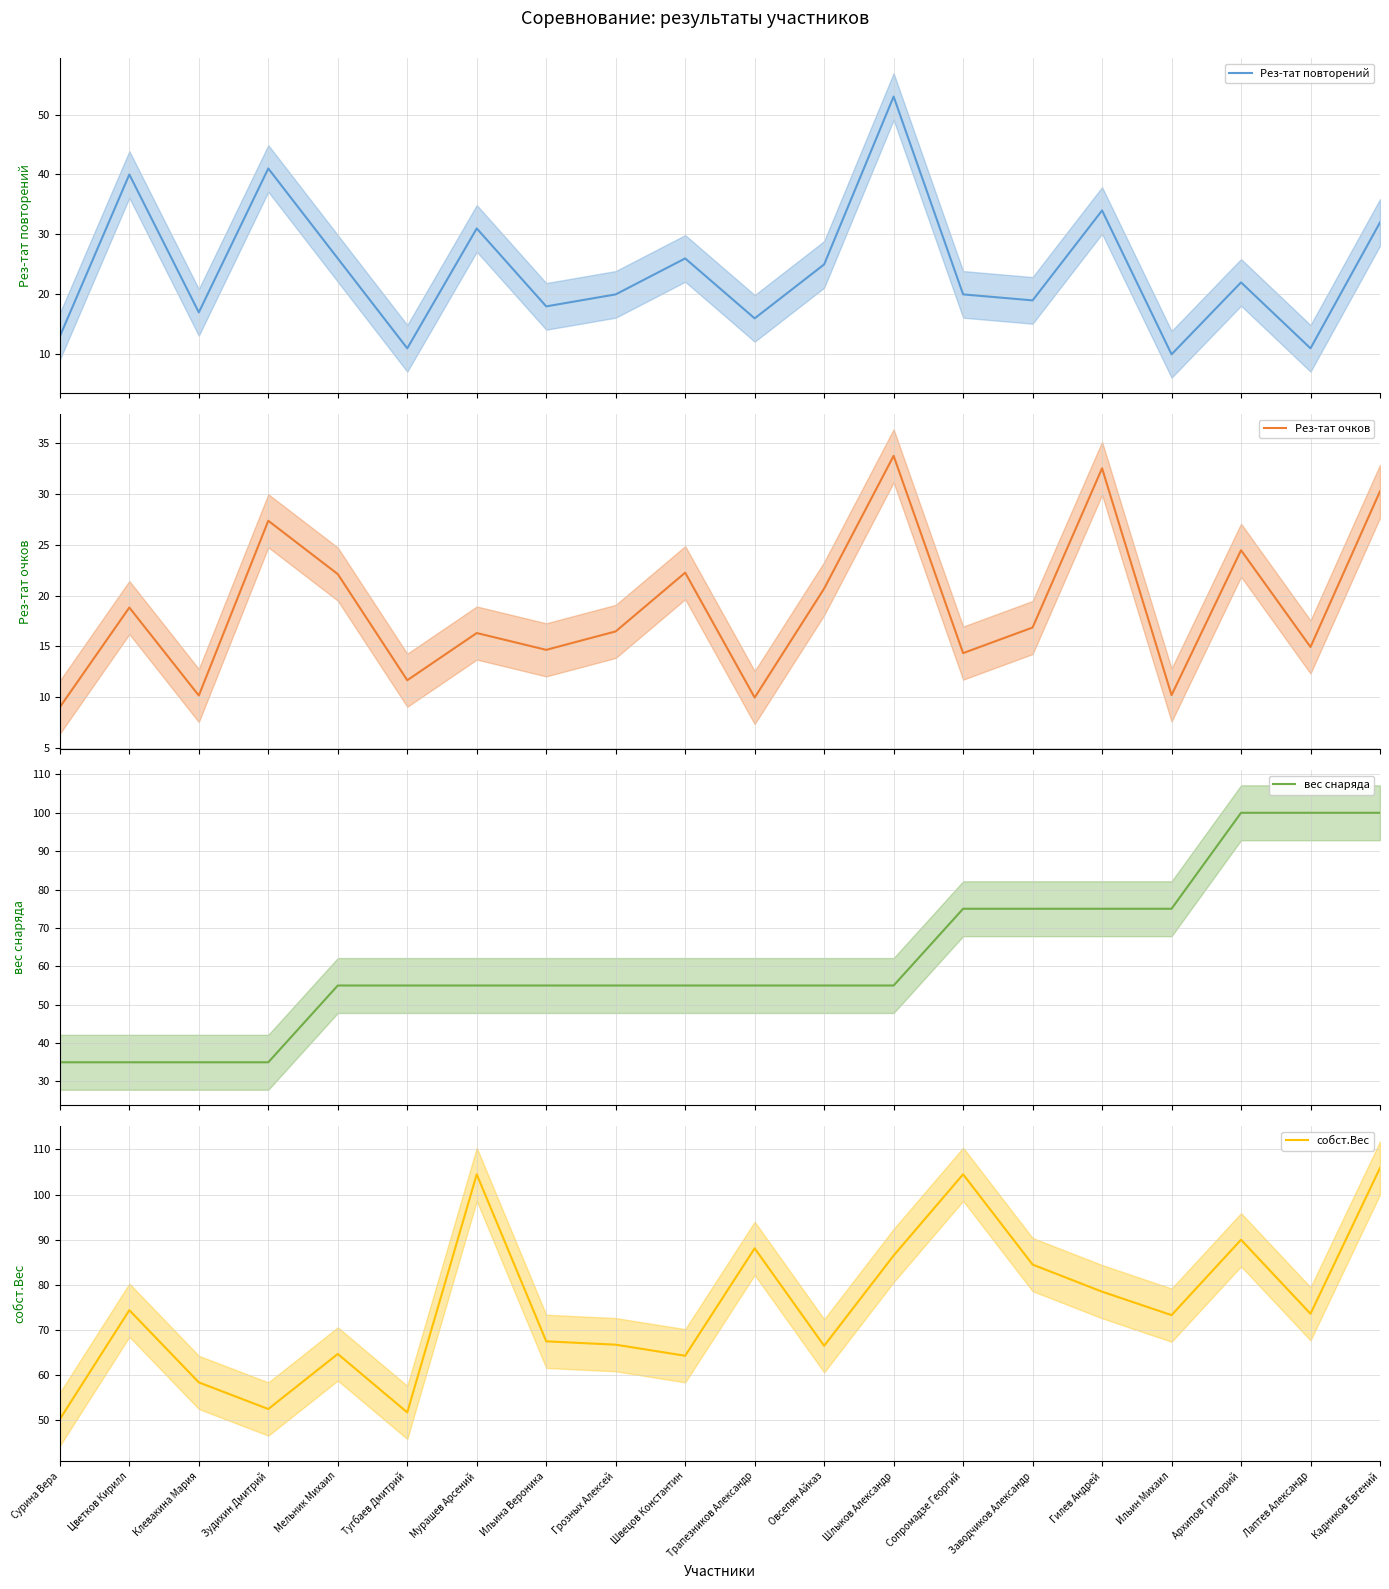

What is the minimum value shown in the chart?

9.1